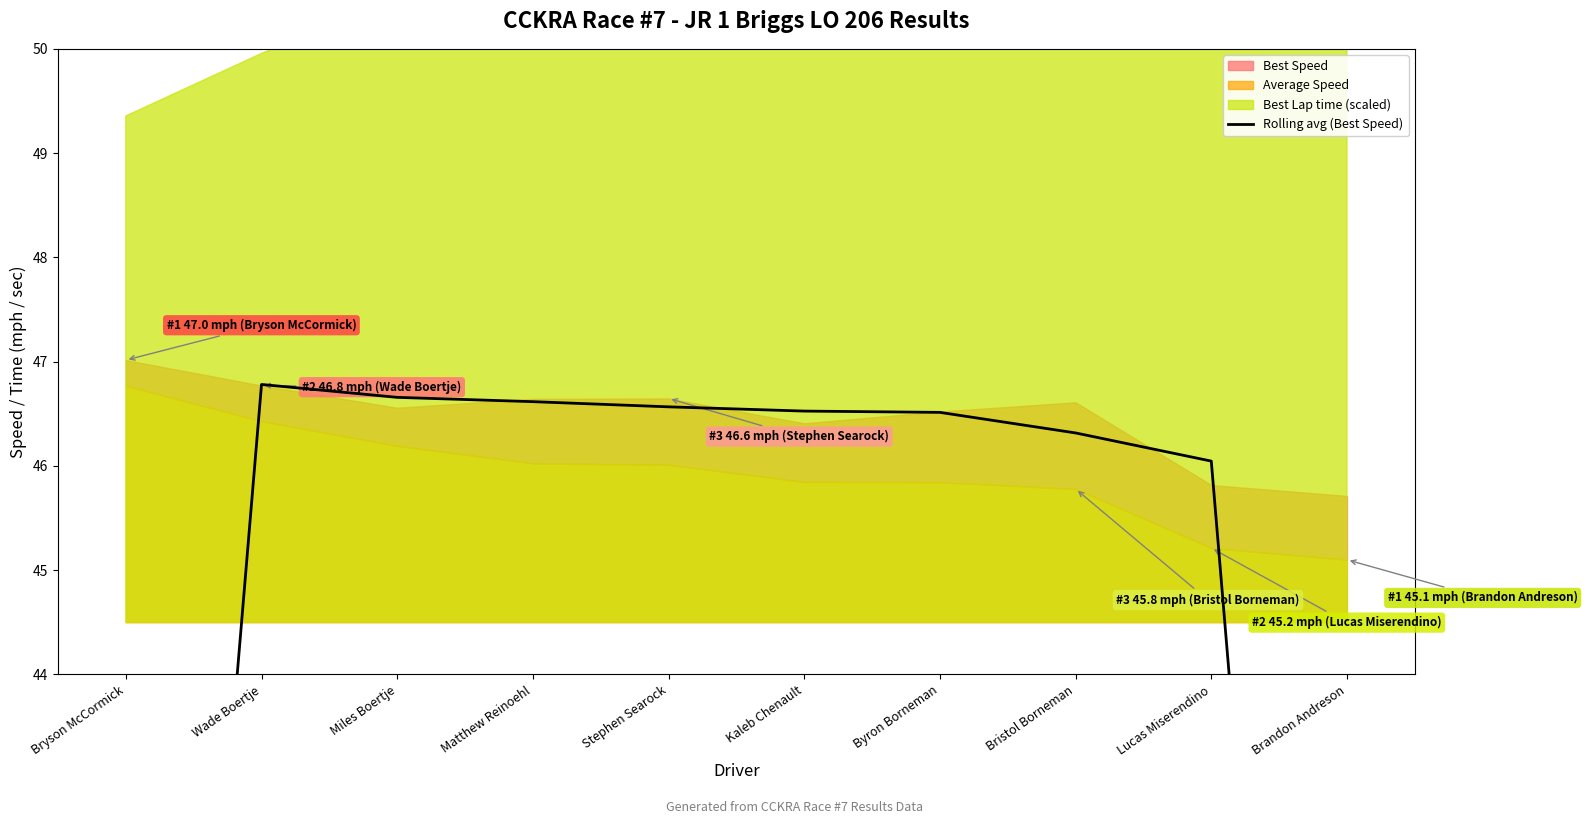

What value does the data have at Miles Boertje?

46.7